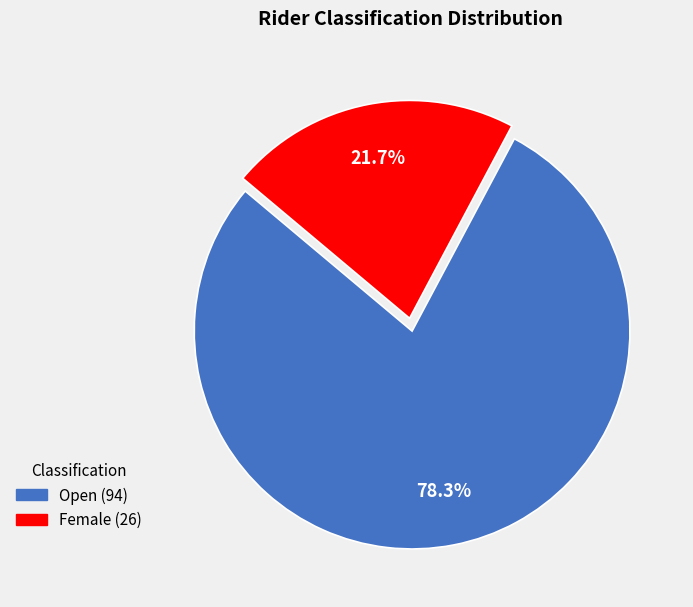

What is the total percentage of Female and Open?

100.0%